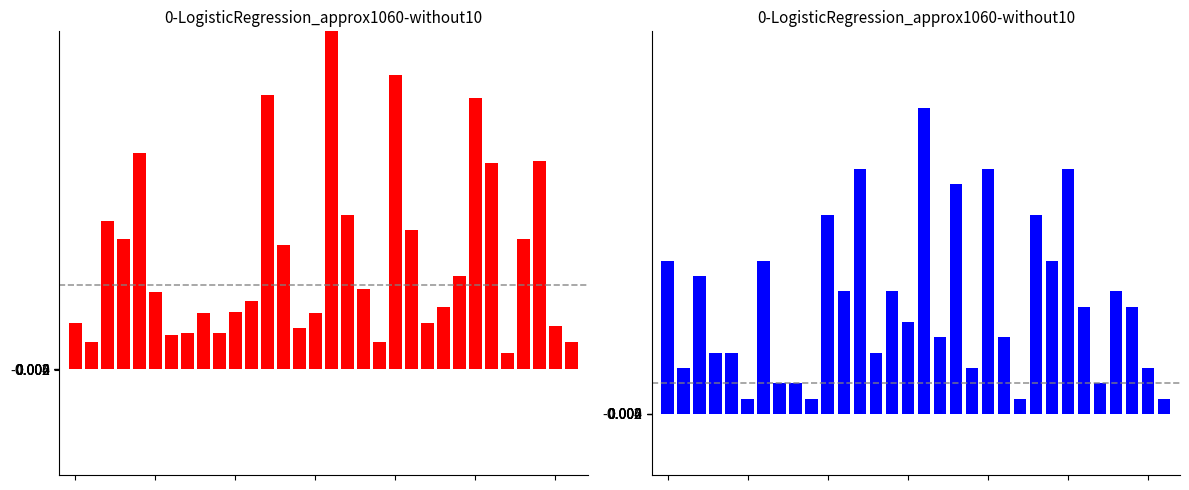

Are the bars grouped side by side (vs. stacked)?

Yes